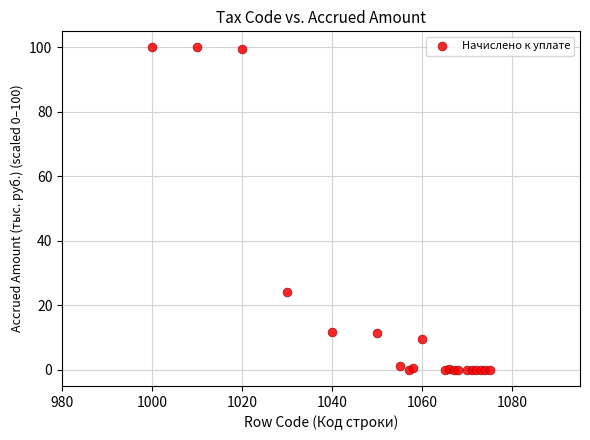

What Y value in the scatter plot is closest to 50?

24.2